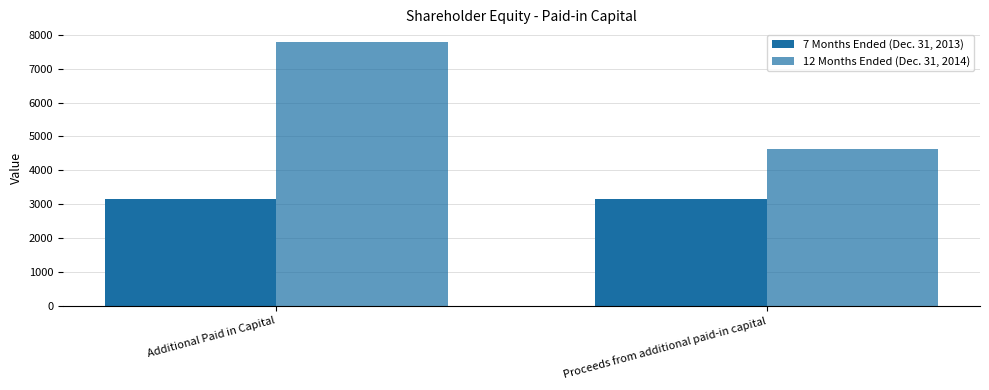

Which series has the largest total across all categories?

12 Months Ended (Dec. 31, 2014)